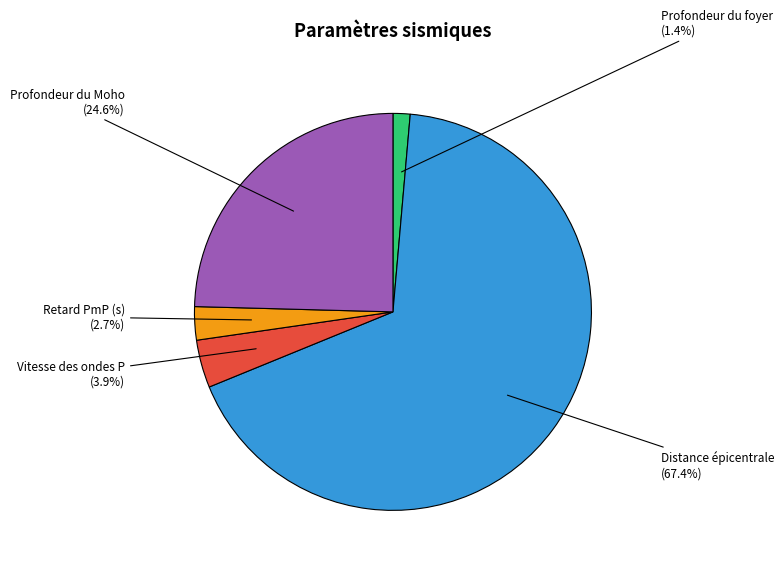

Is it true that Vitesse des ondes P is 4% of the pie?

True